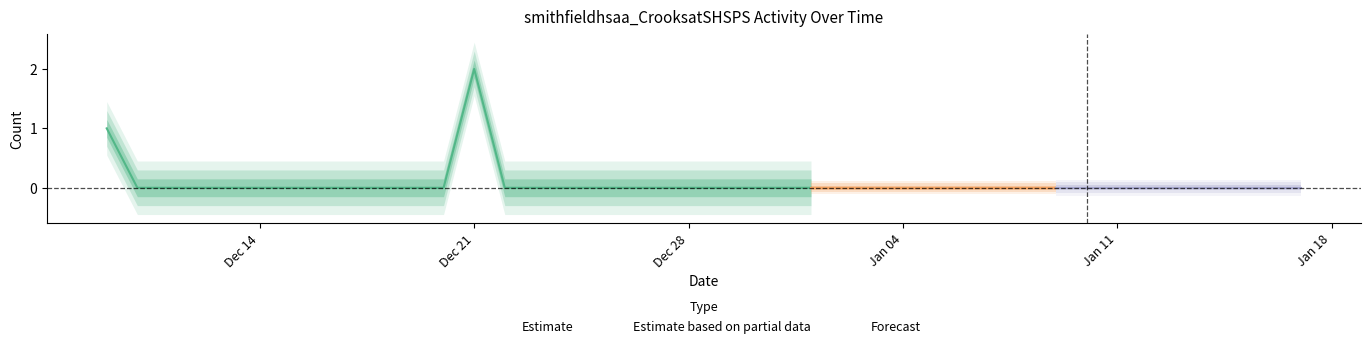

True or false: there are more than 2 points higher than both neighbors.

False